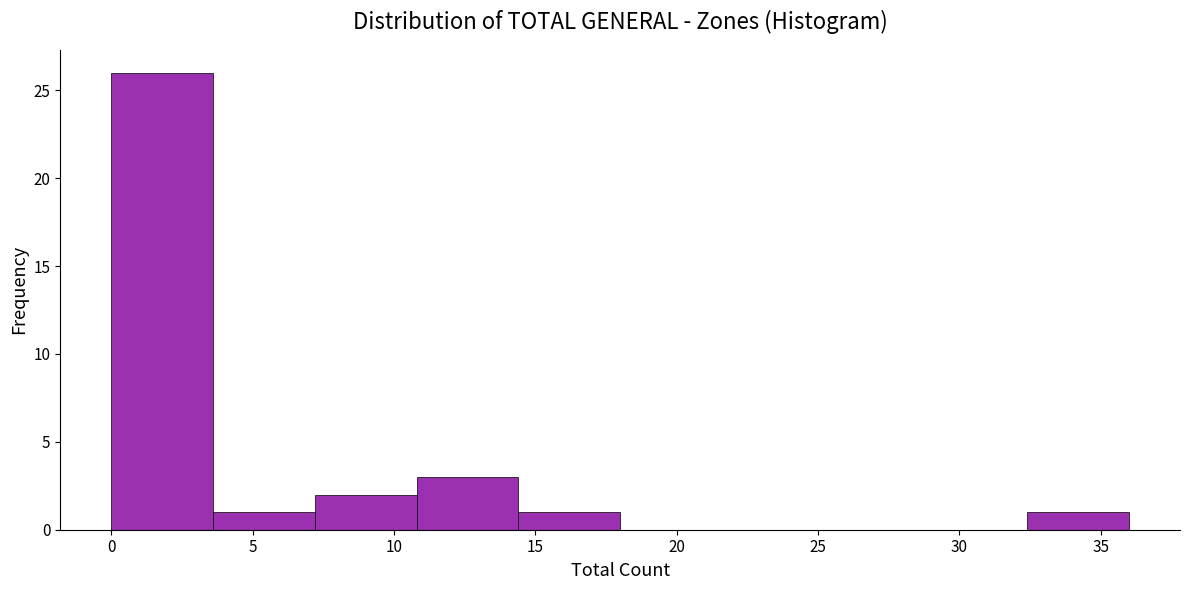

Reading left to right, transcribe this chart: for each bar, give the range it covers on the x-axis and its height. Neither the bar edges nor the heights are printed on the chart, so give them approximately, as read against the axes.

0.0 to 3.6: 26
3.6 to 7.2: 1
7.2 to 10.8: 2
10.8 to 14.4: 3
14.4 to 18.0: 1
18.0 to 21.6: 0
21.6 to 25.2: 0
25.2 to 28.8: 0
28.8 to 32.4: 0
32.4 to 36.0: 1